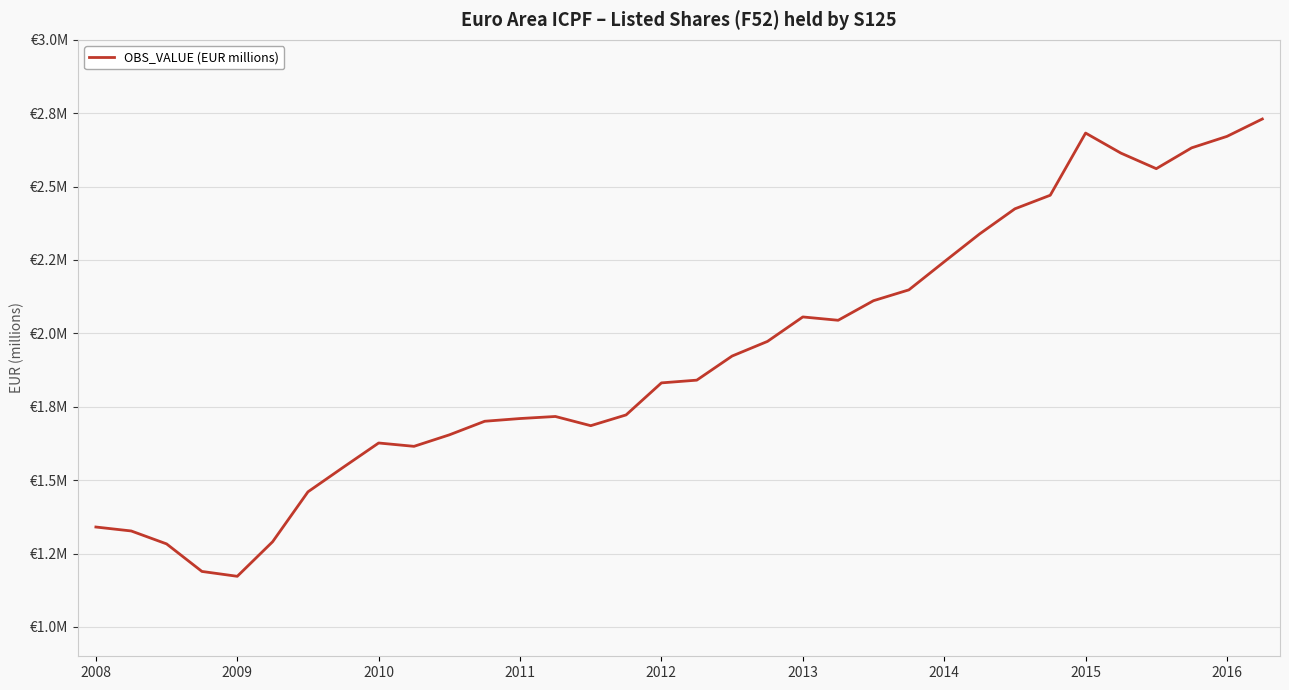

Reading right to left, extract all data points from this chart.

2730358.8	2671137.2	2632047.3	2561124.6	2614066.8	2682463.8	2470589.9	2424374.5	2338632.0	2243927.8	2148214.2	2111386.5	2044662.5	2056024.2	1972670.9	1922855.7	1840682.0	1831356.4	1722232.5	1685565.5	1716915.1	1709911.0	1700639.2	1654336.6	1615198.4	1626599.4	1543975.0	1460242.7	1290210.4	1172454.8	1189012.2	1282850.4	1326881.2	1340351.7